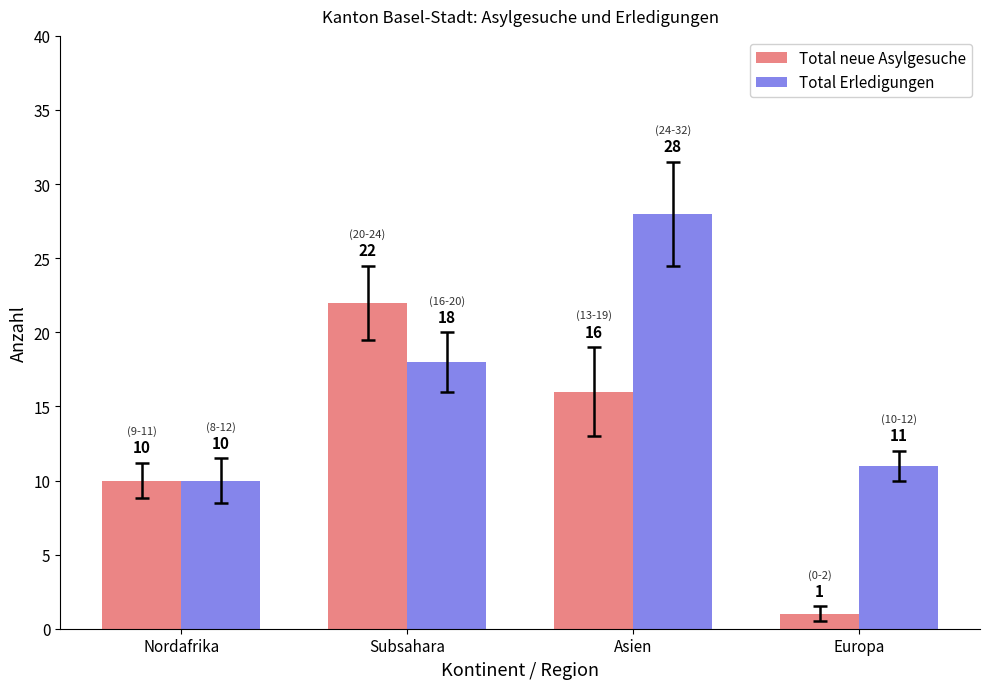

The Total neue Asylgesuche series shows 16 at Asien. True or false?

True